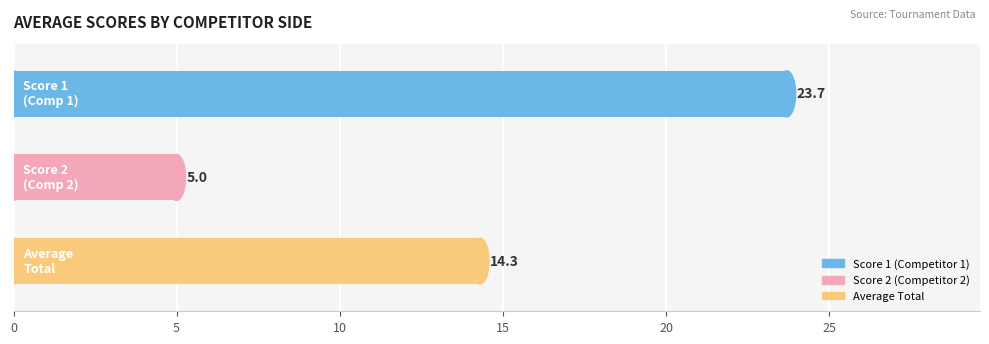

What is the average value?

14.3